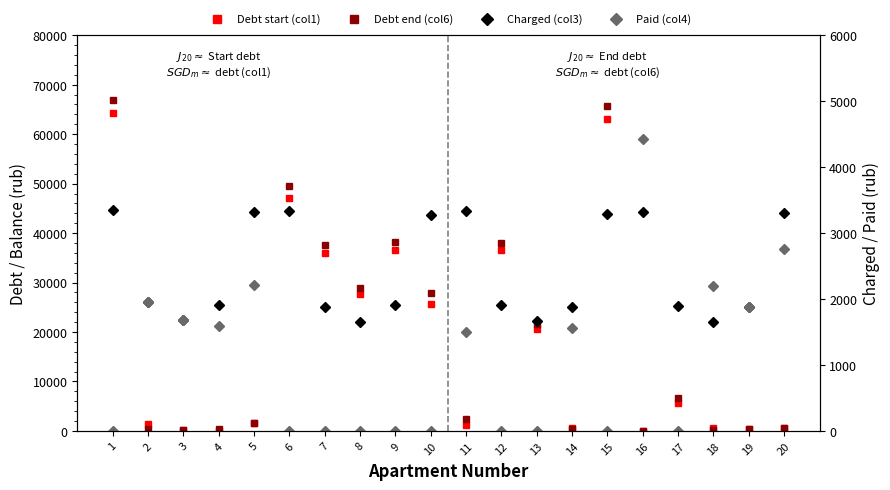

How many data points does each series have?

20